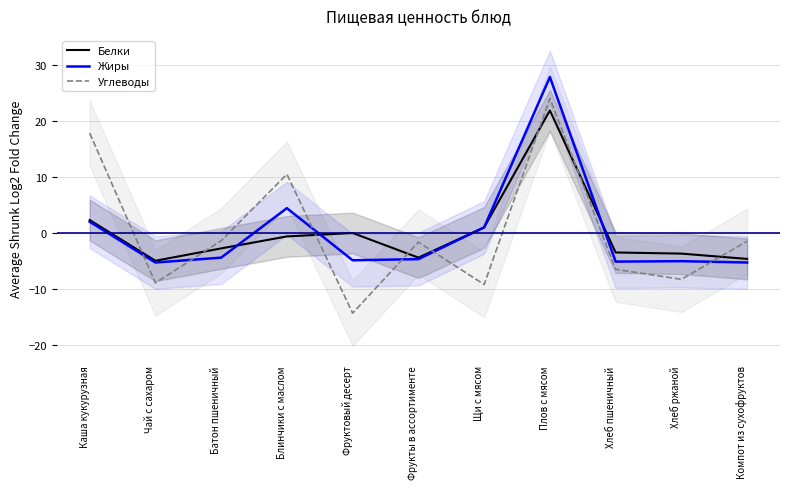

At which category is the sum across all series the highest?

Плов с мясом